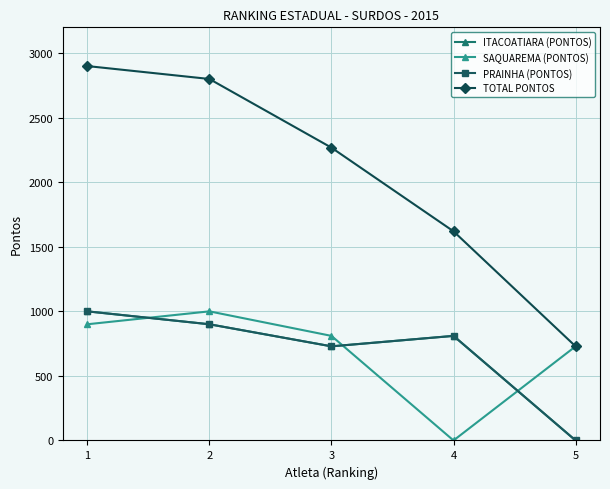

True or false: PRAINHA (PONTOS) and TOTAL PONTOS cross at least once.

False